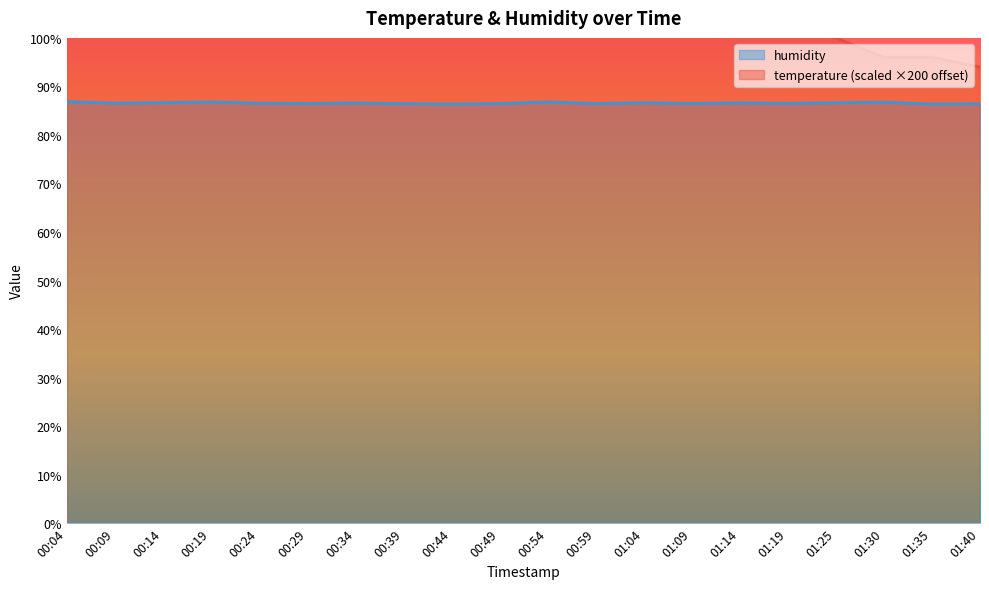

True or false: temperature and humidity intersect in this chart.

False